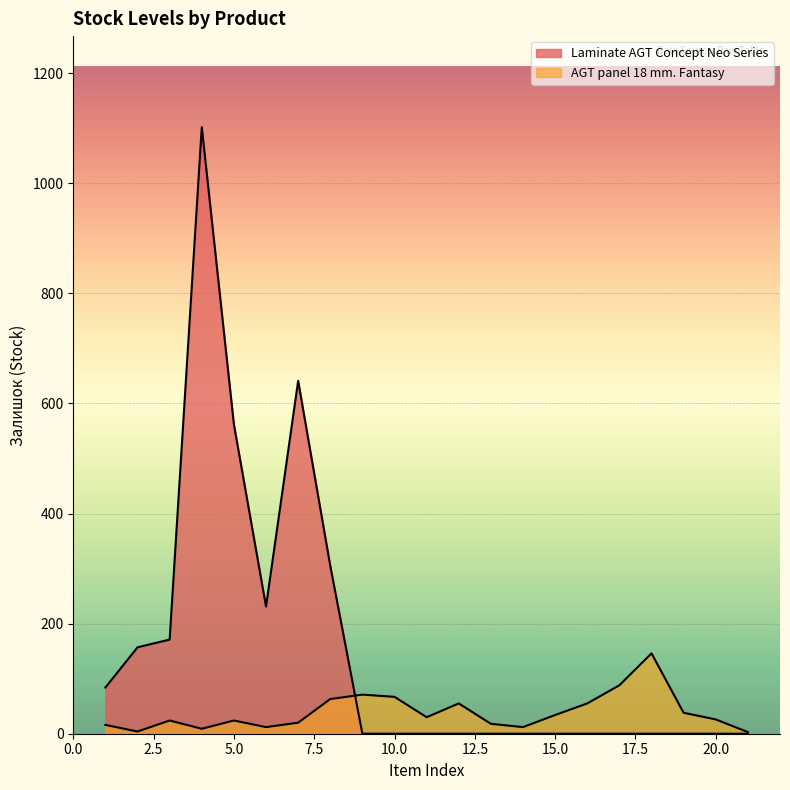

Does the chart display data point markers on the line(s)?

No